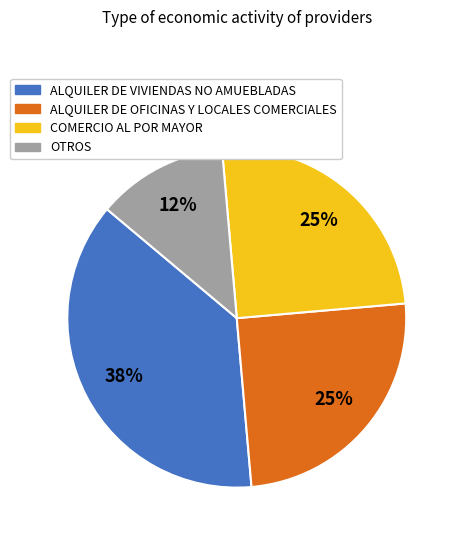

What percentage is the ALQUILER DE OFICINAS Y LOCALES COMERCIALES slice, to the nearest percent?

25%